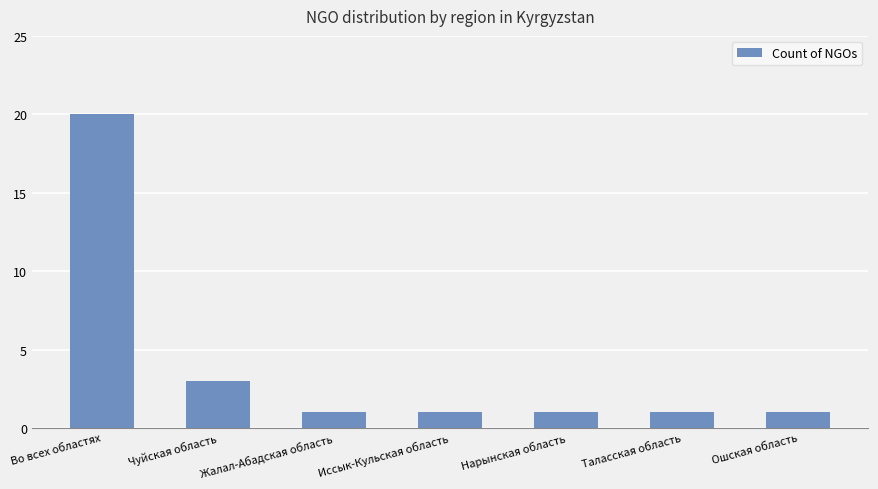

The value at Во всех областях is 20. True or false?

True